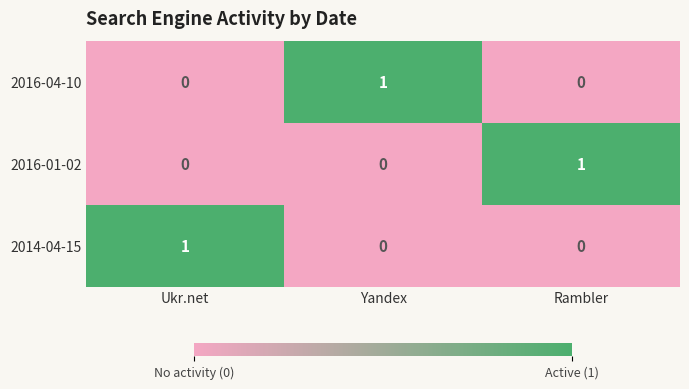

True or false: 2016-04-10 has a value of 0 at Yandex.

False